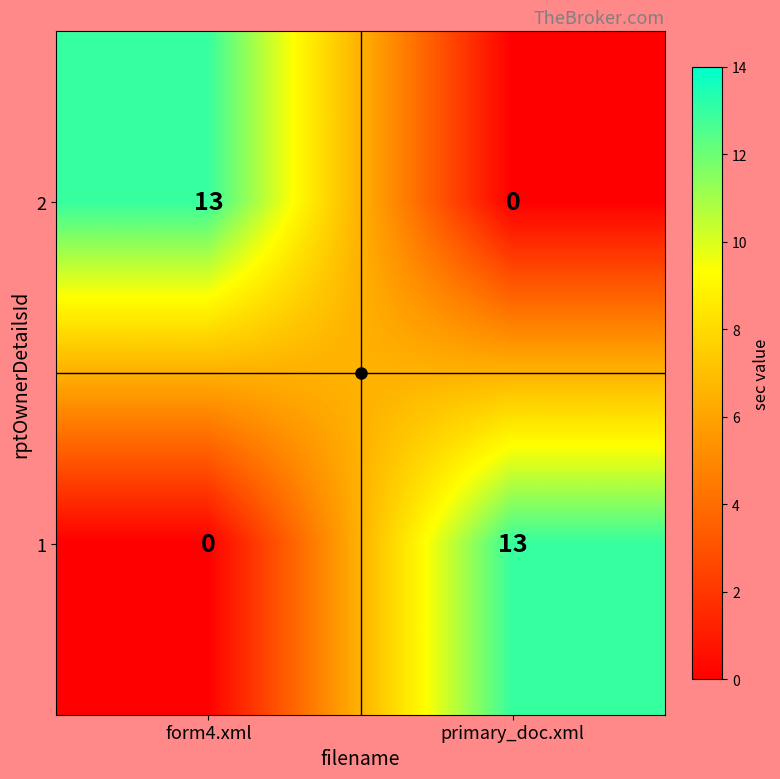

Rank the series at form4.xml from highest to lowest value.

2, 1